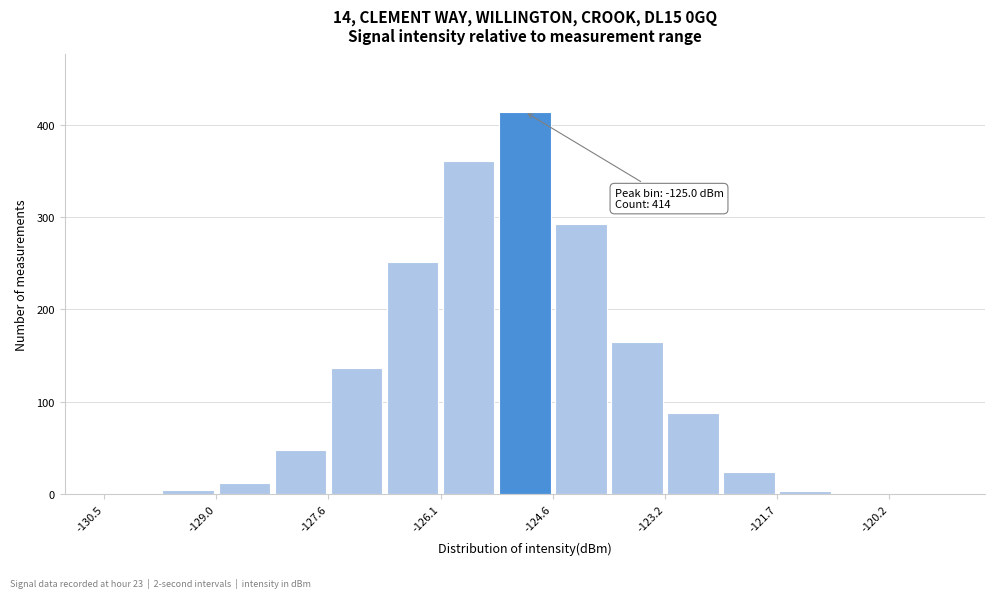

Read against the x-axis, roughly where is the centre of the tallest bar?

-125.0